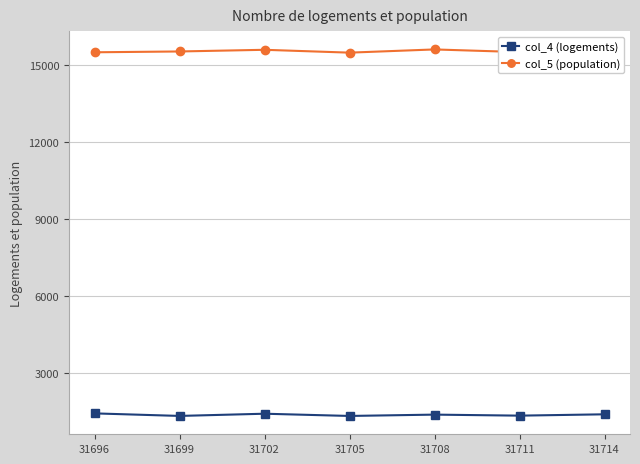

True or false: col_5 (population) has more than 0 interior local peaks.

True